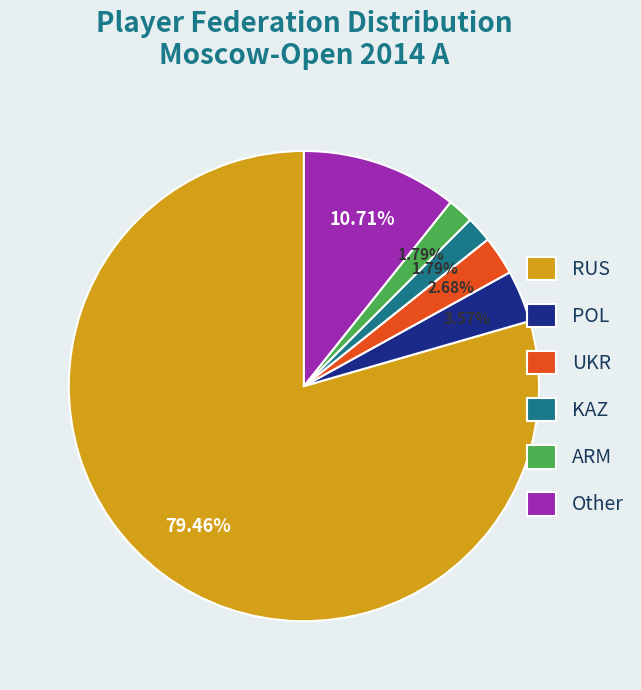

True or false: ARM accounts for 15% of the total.

False